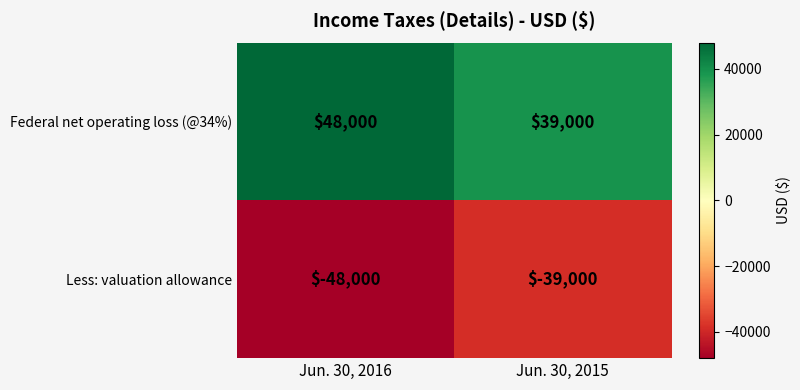

What is the average value of the Less: valuation allowance series?

-43500